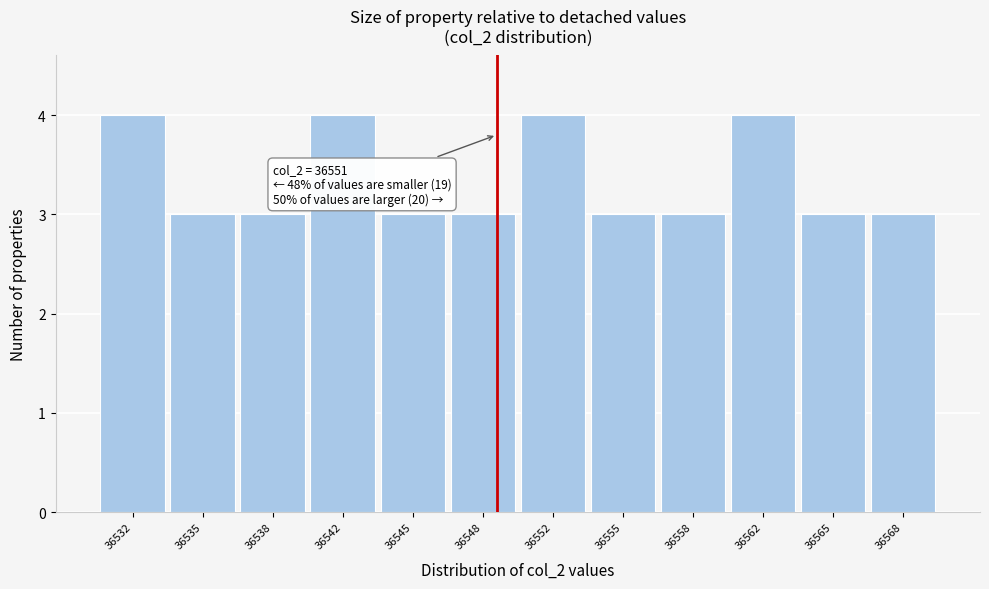

Reading left to right, what are all the values shown in this chart?

4	3	3	4	3	3	4	3	3	4	3	3